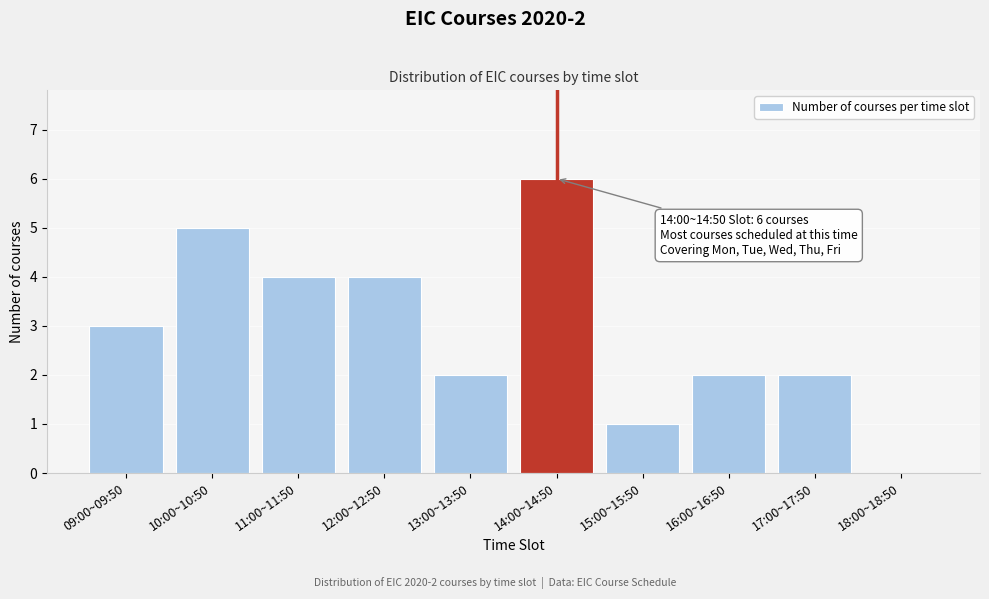

Reading right to left, transcribe all the data shown in this chart.

18:00~18:50=0	17:00~17:50=2	16:00~16:50=2	15:00~15:50=1	14:00~14:50=6	13:00~13:50=2	12:00~12:50=4	11:00~11:50=4	10:00~10:50=5	09:00~09:50=3